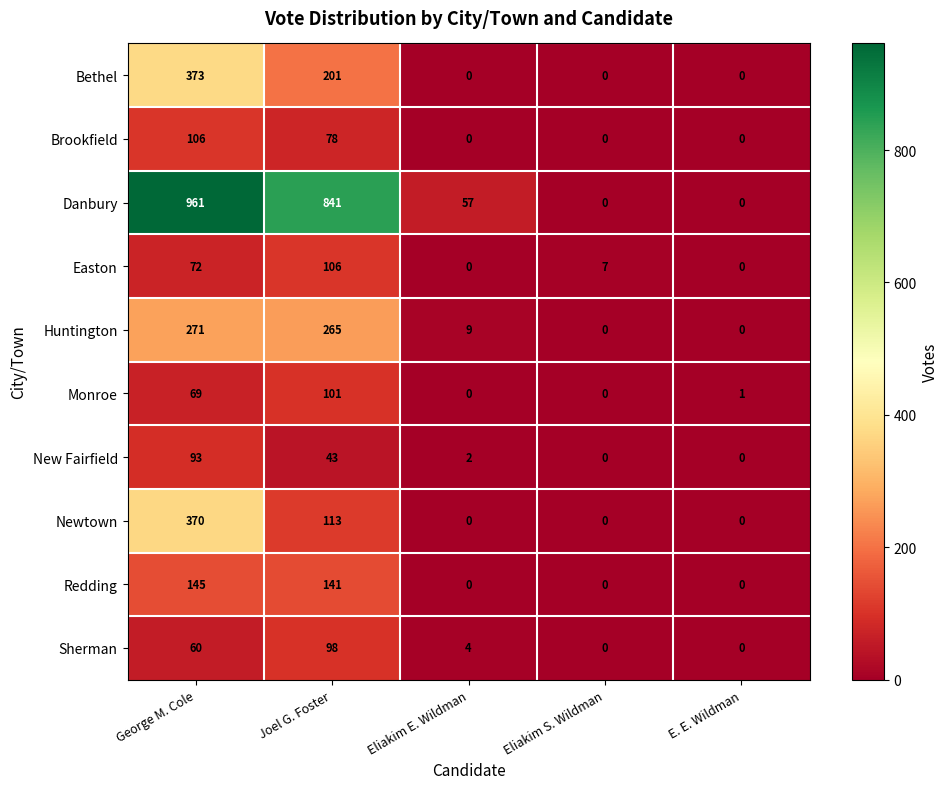

At which label does New Fairfield first exceed 2?

George M. Cole